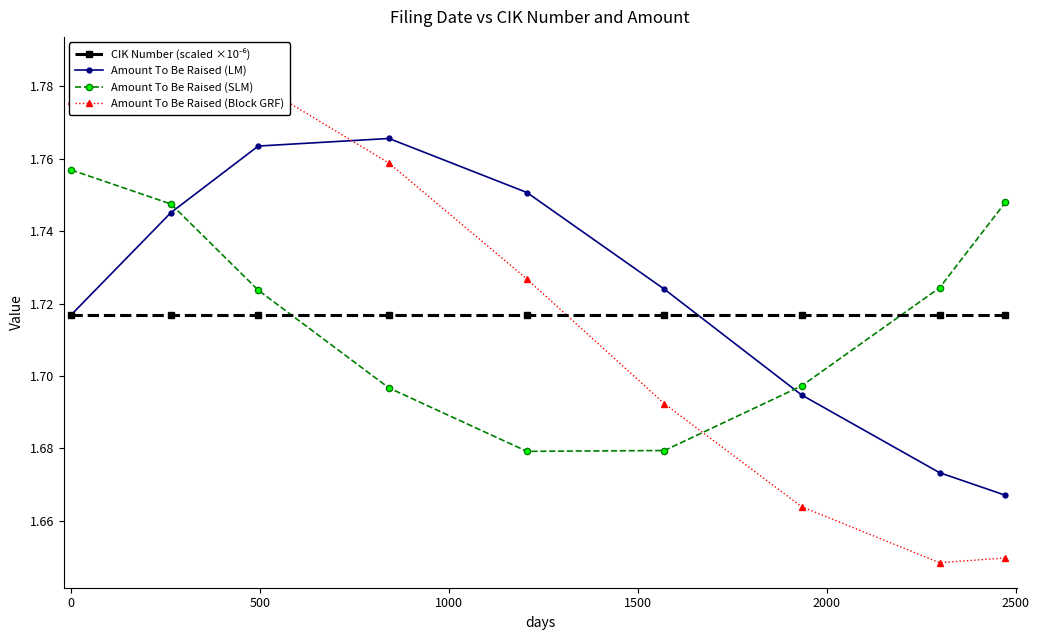

Count the number of data series in this chart.

4